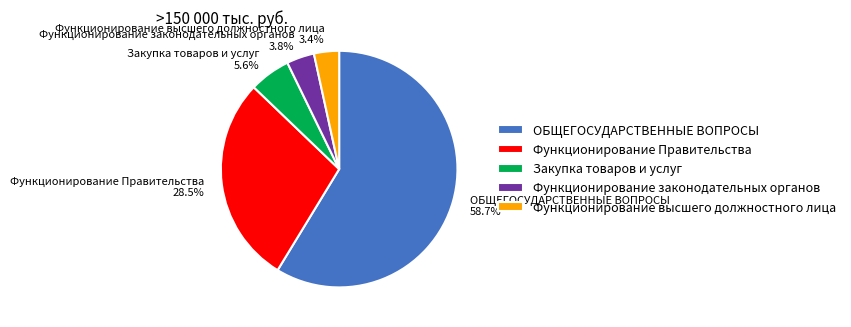

To the nearest percent, what percentage of the pie is Функционирование высшего должностного лица?

3%